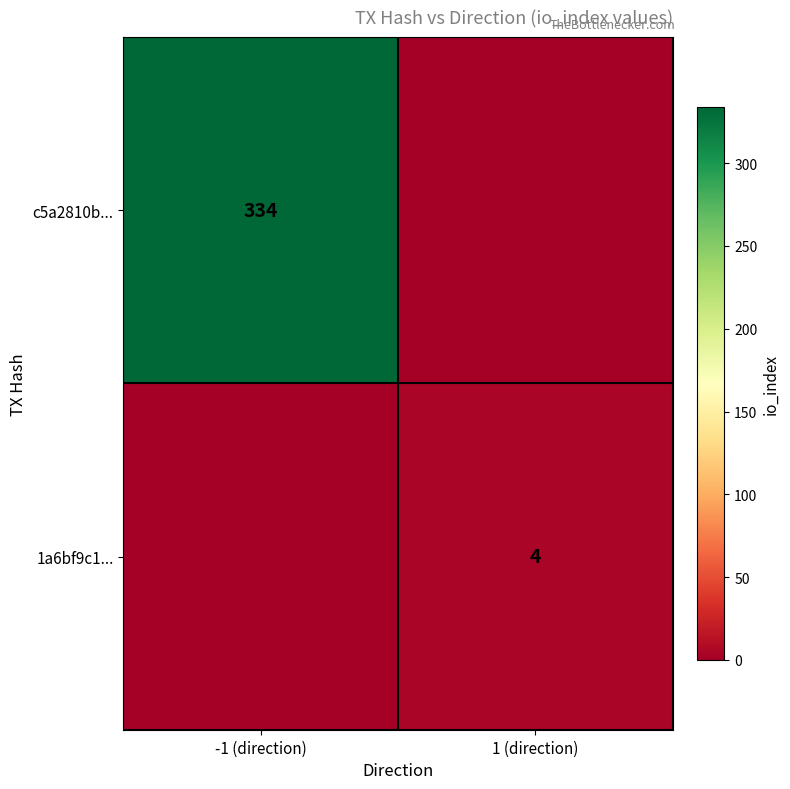

The value of c5a2810b... at -1 (direction) is 334. True or false?

True